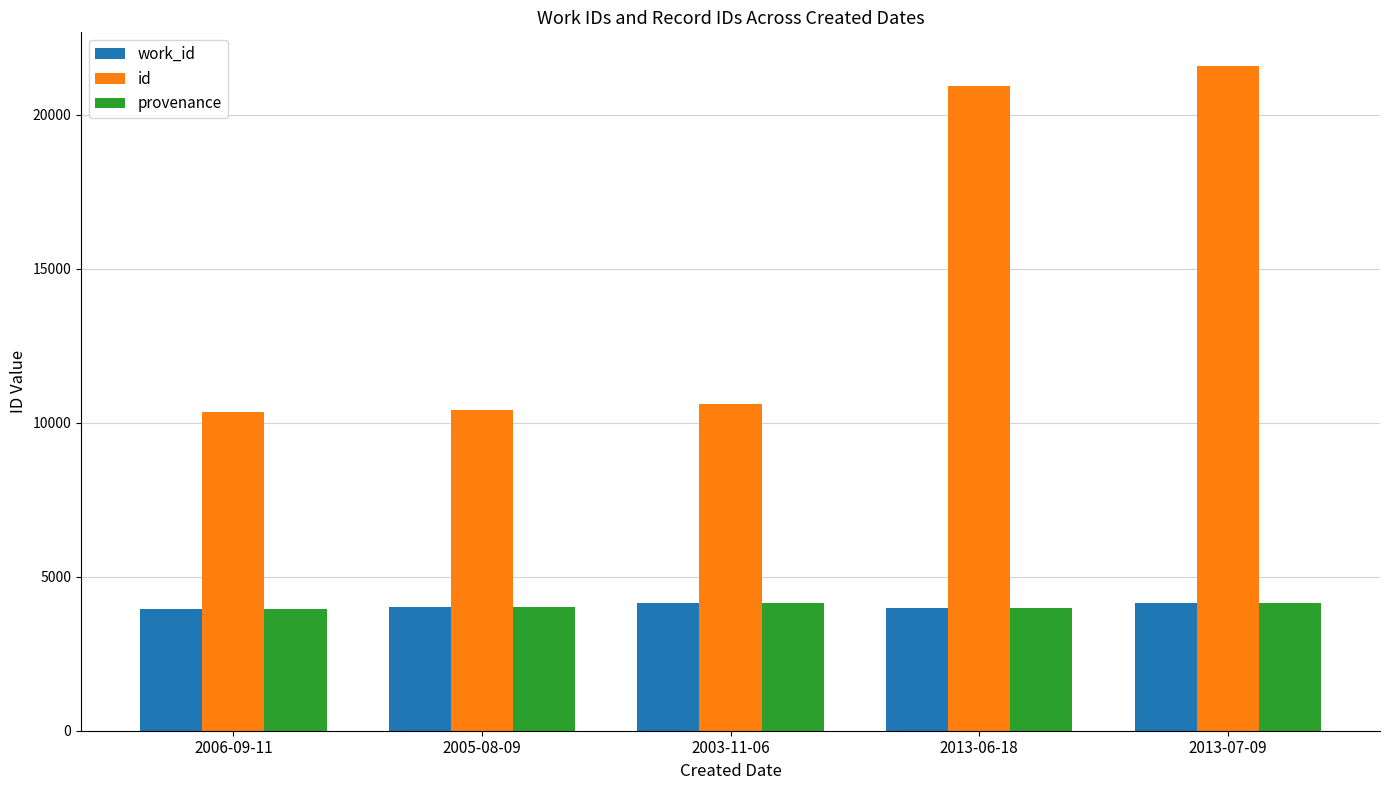

Is the value of work_id at 2013-07-09 greater than the value of id at 2003-11-06?

No